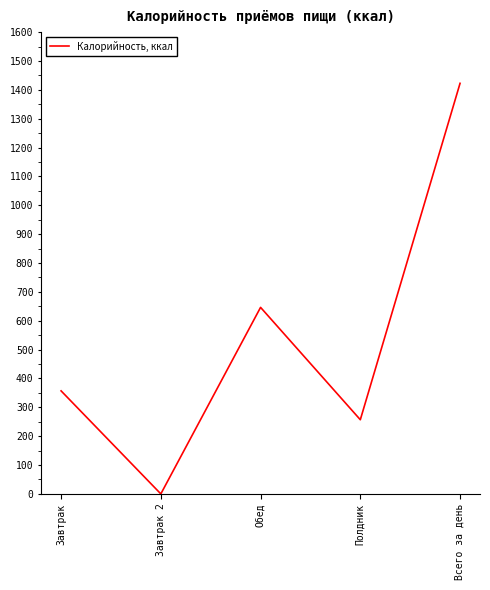

What value does the data have at Завтрак?

357.0